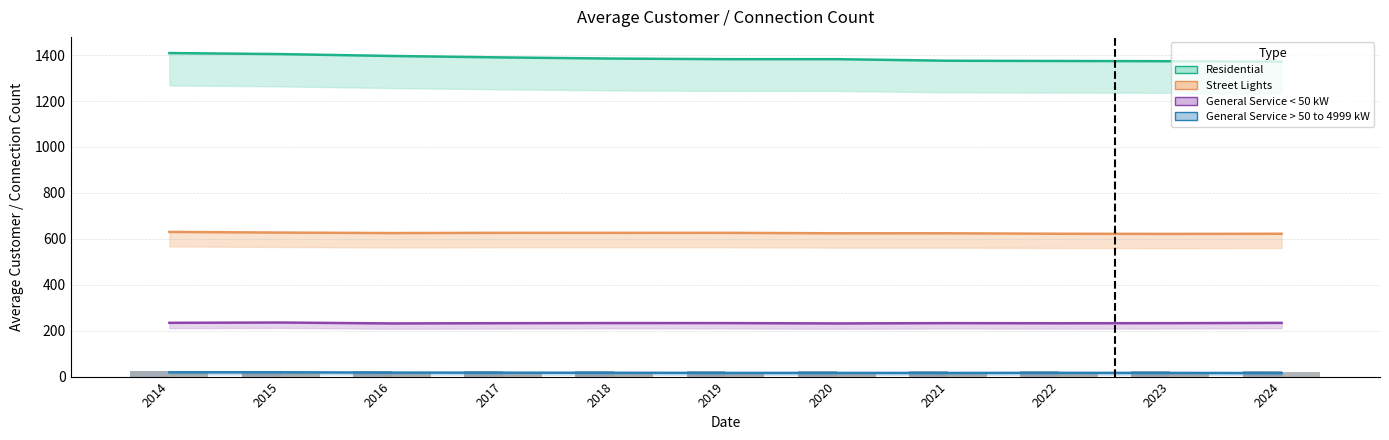

How many categories are shown in the chart?

11